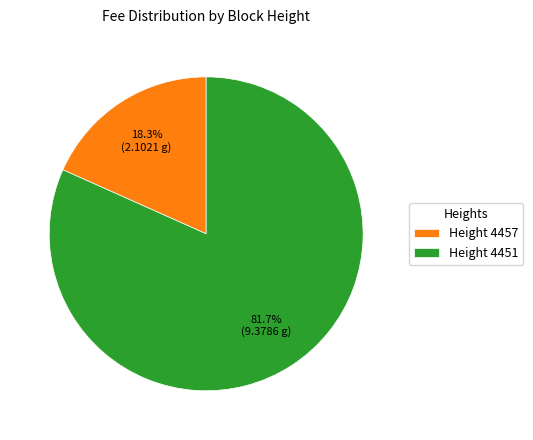

Approximately how many times larger is the value at Height 4451 compared to Height 4457?

4.5